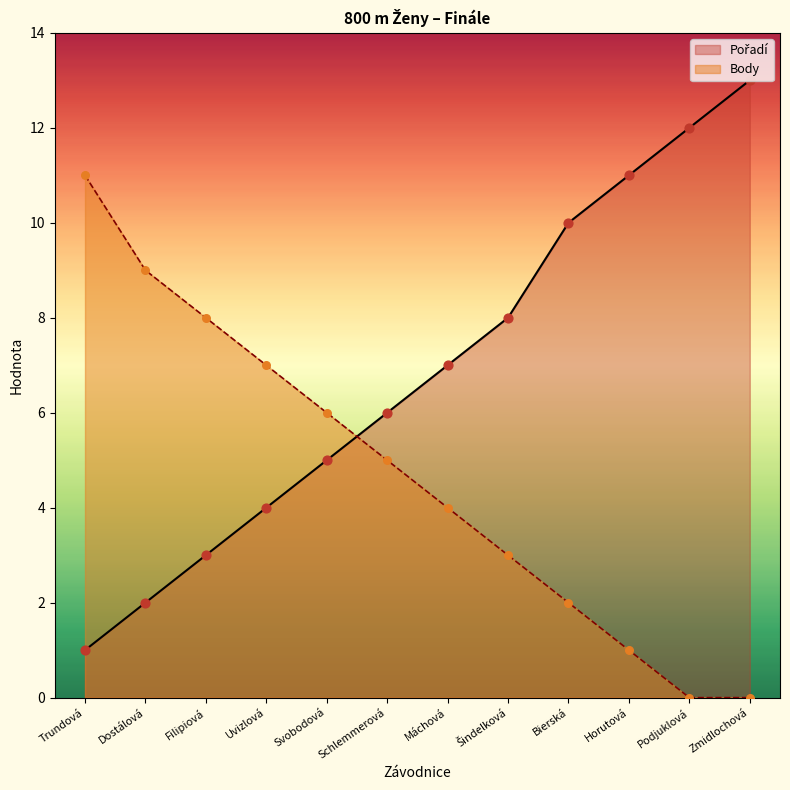

At how many categories does at least one series exceed 9?

5